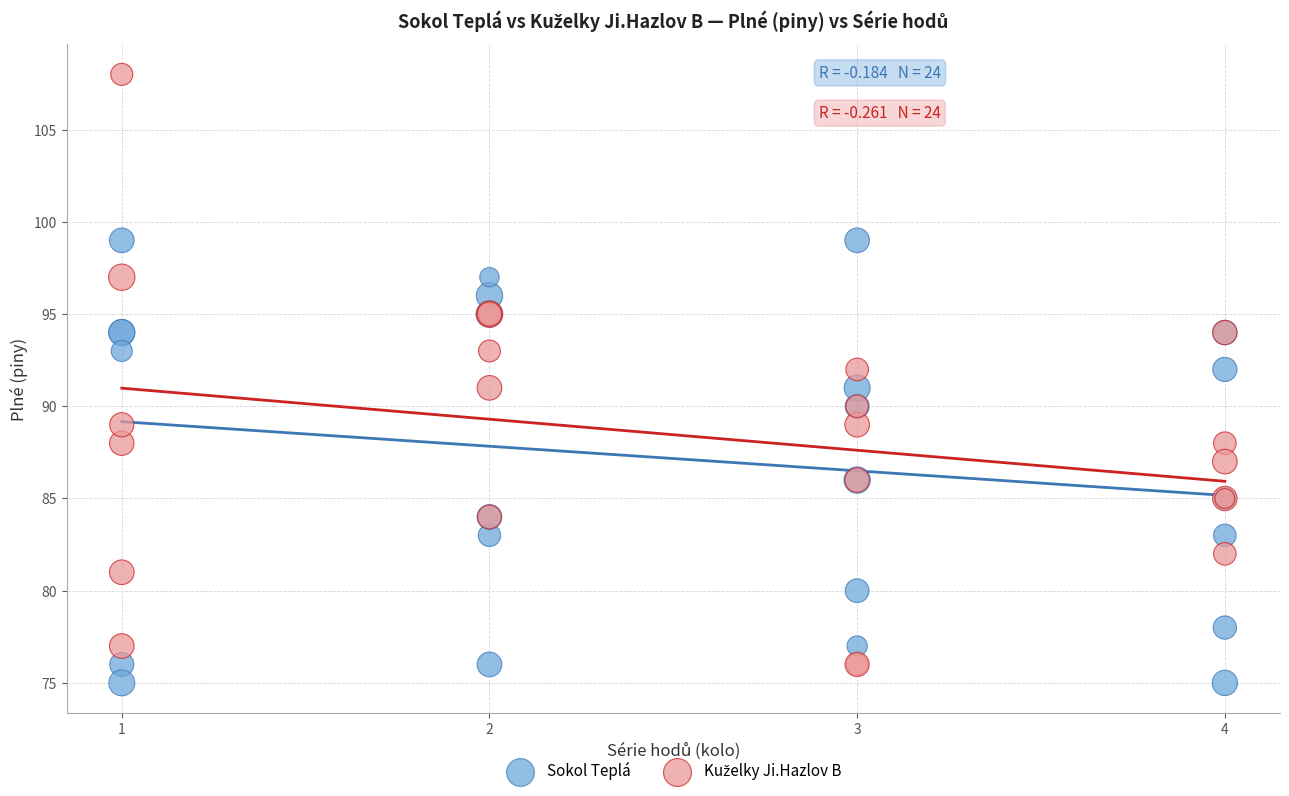

What is the X range (max minus min) for the scatter plot?

3